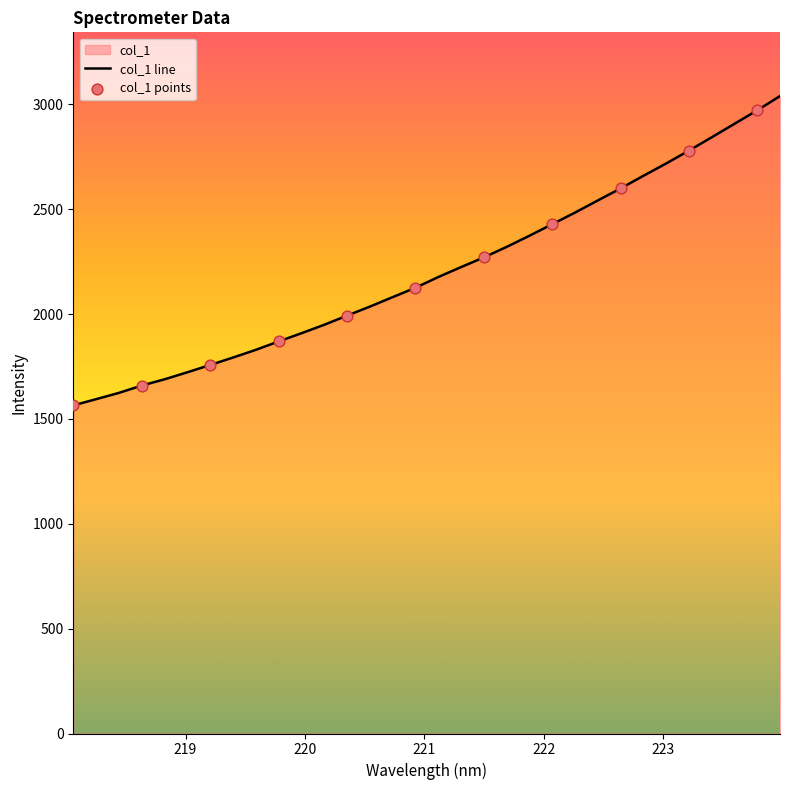

Between 221.4993 and 218.2508, which is larger?

221.4993